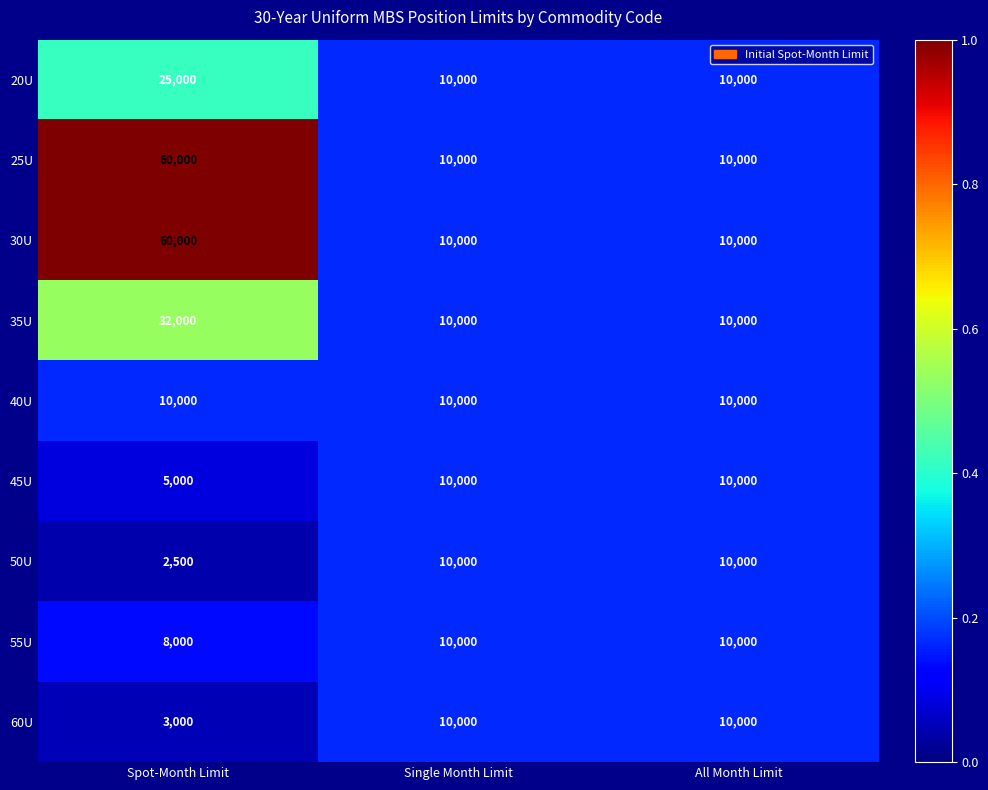

What is the lowest value of the 55U series?

8000